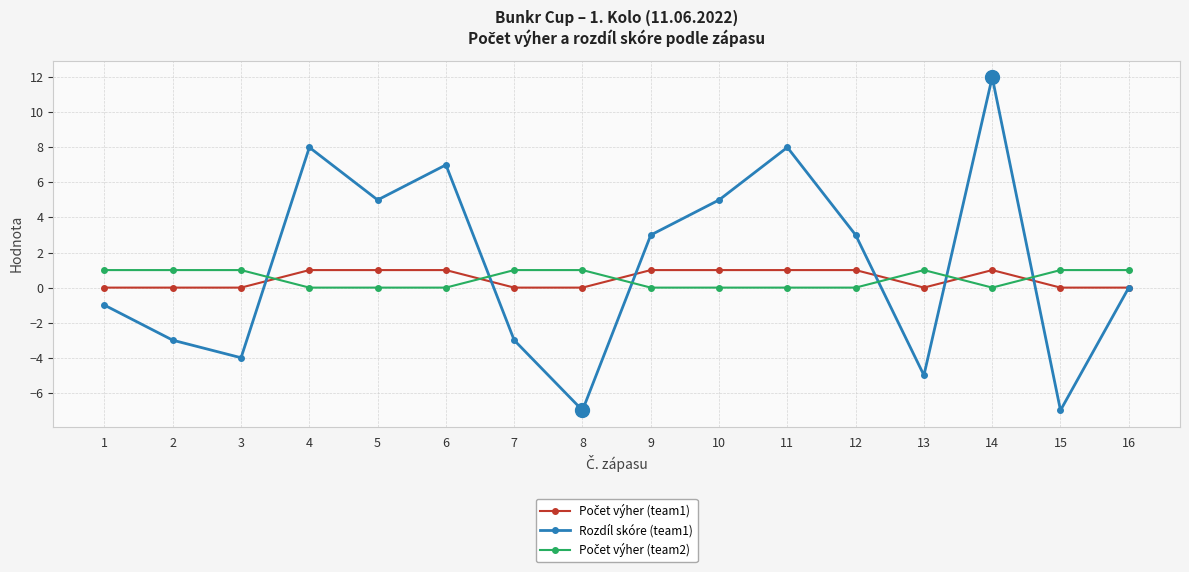

What is the value of the Rozdíl skóre (team1) point at the 4th from the left?

8